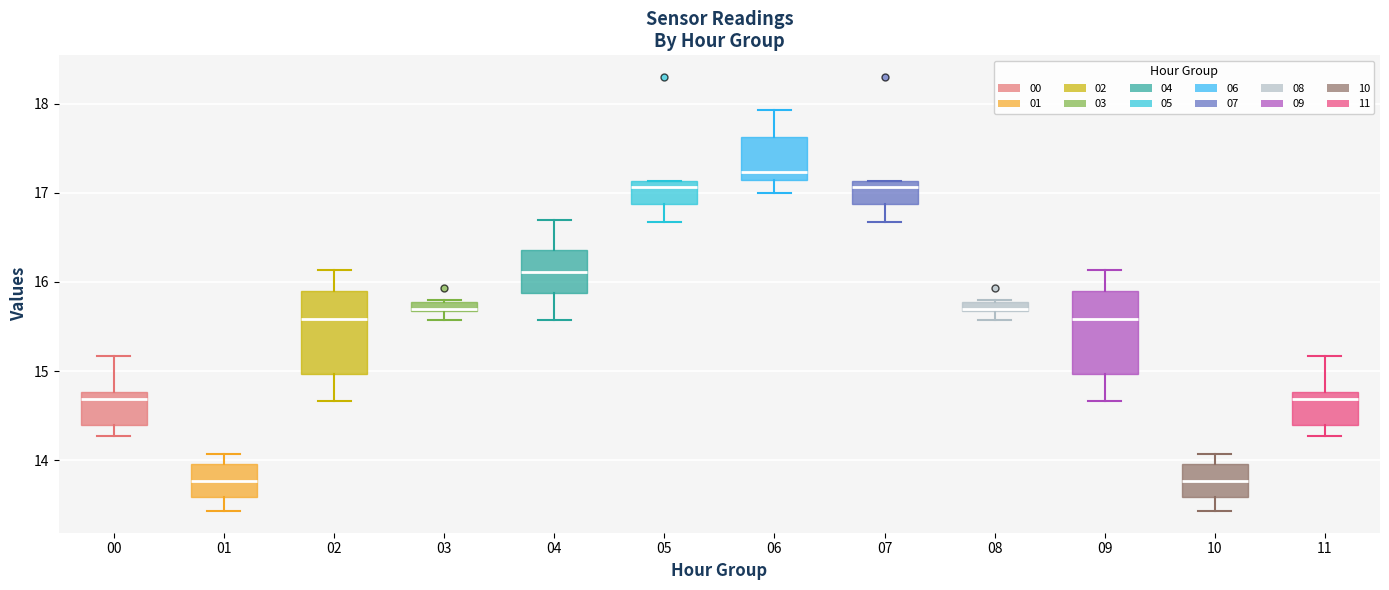

Which box has the highest median line?

06